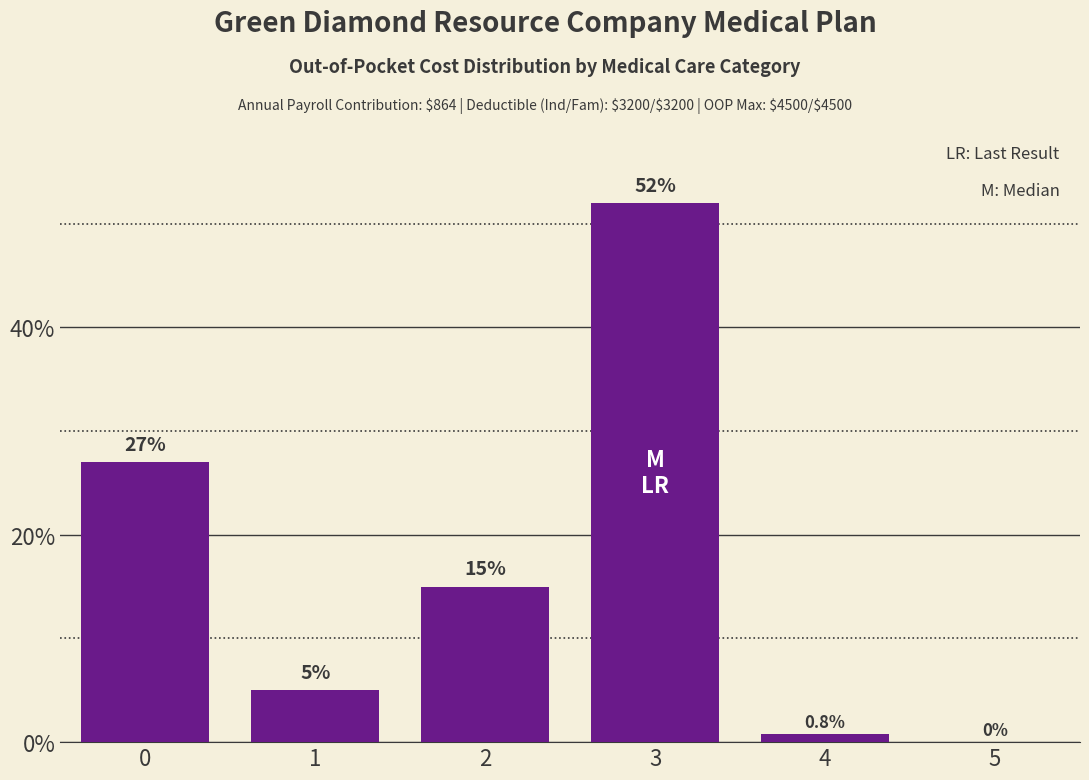

Reading left to right, what are all the values shown in this chart?

0=27.0	1=5.0	2=15.0	3=52.0	4=0.8	5=0.0